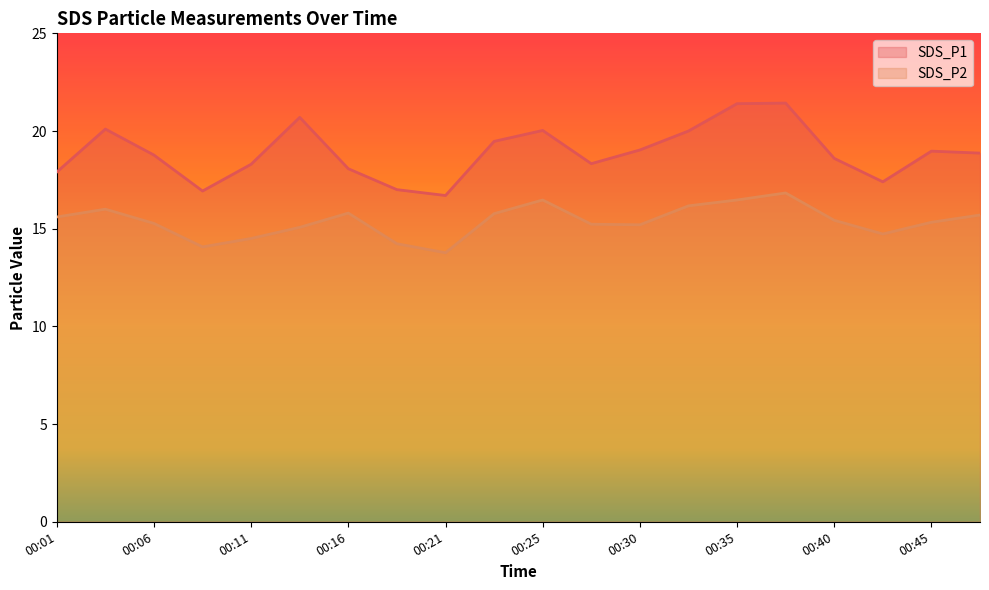

The value of SDS_P2 at 00:03 is 10.5. True or false?

False